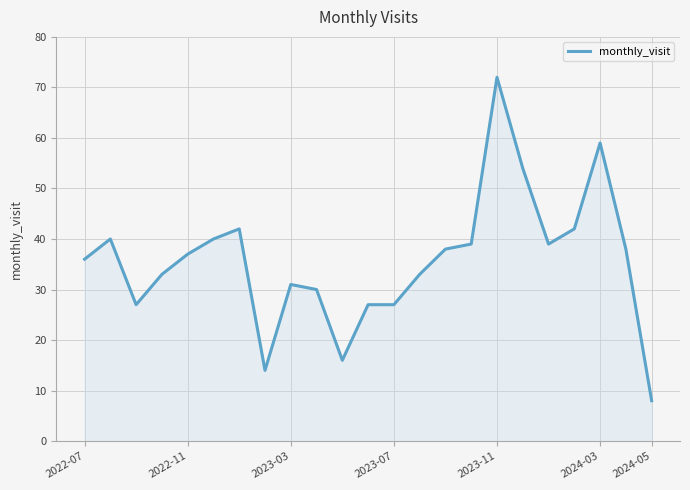

What is the maximum value shown in the chart?

72